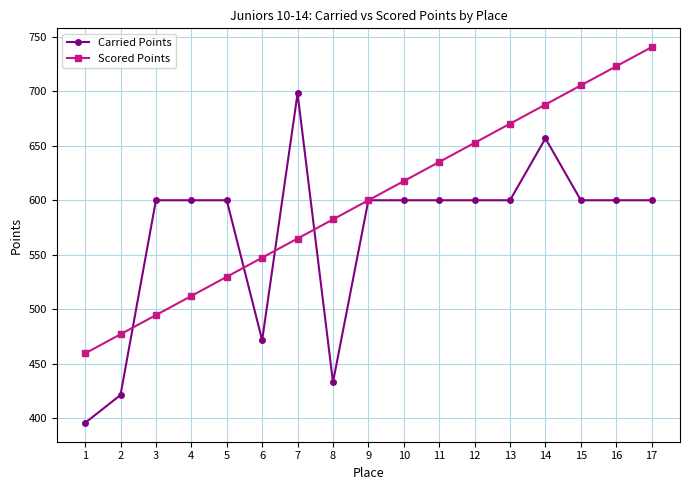

Rank the series by their average value, from highest to lowest.

Scored Points, Carried Points